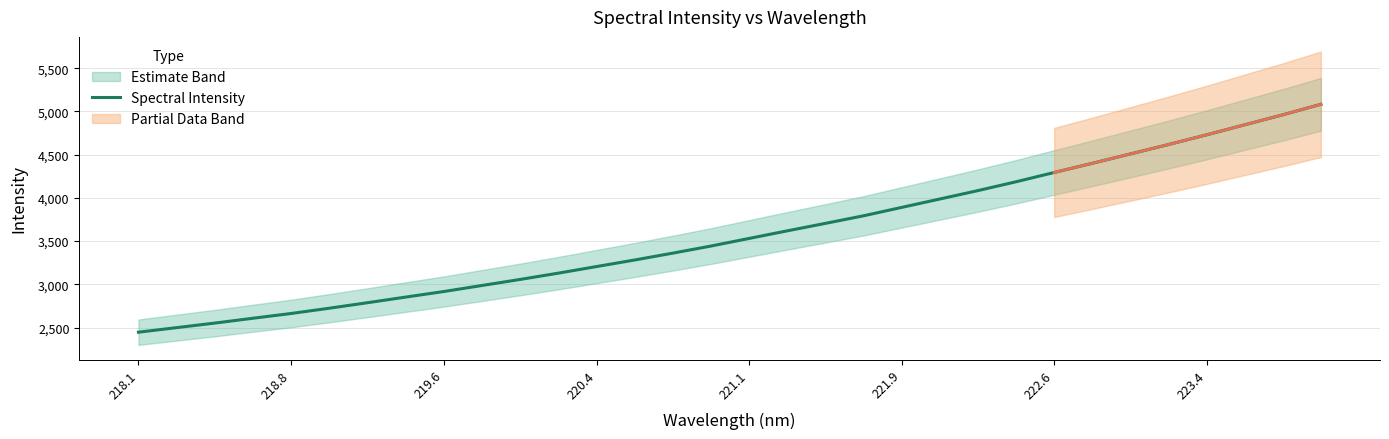

True or false: Spectral Intensity has a value of 7578.6 at 222.6.

False